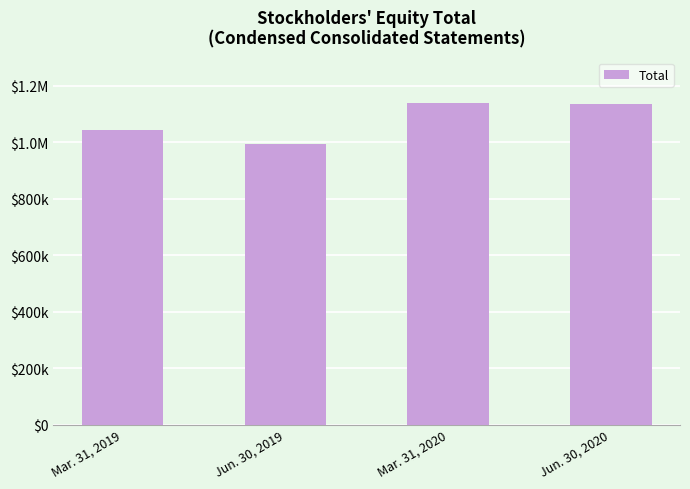

True or false: the data shows 1590768 at Mar. 31, 2019.

False